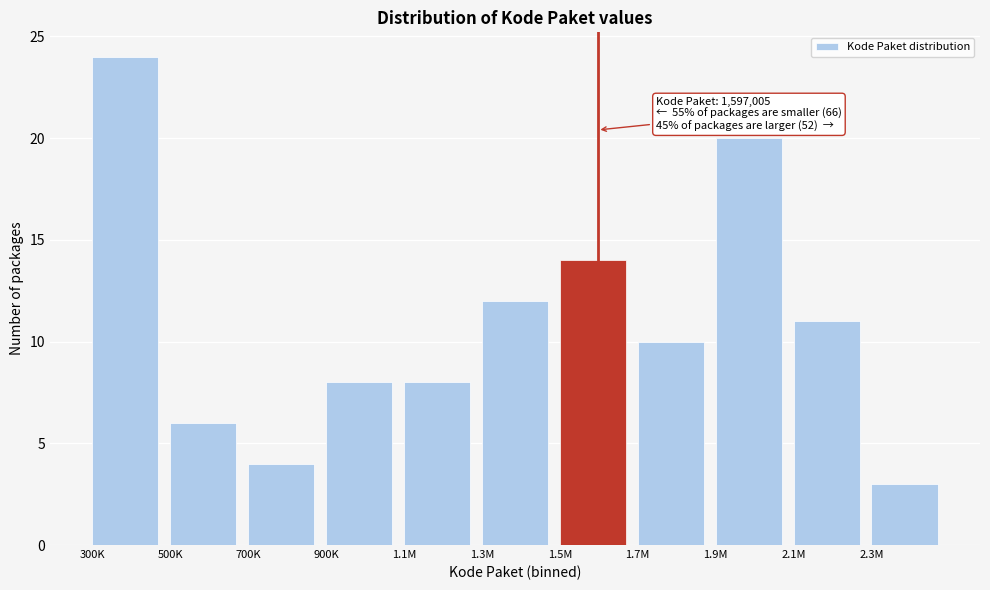

Reading left to right, extract all data points from this chart.

300K=24	500K=6	700K=4	900K=8	1.1M=8	1.3M=12	1.5M=14	1.7M=10	1.9M=20	2.1M=11	2.3M=3